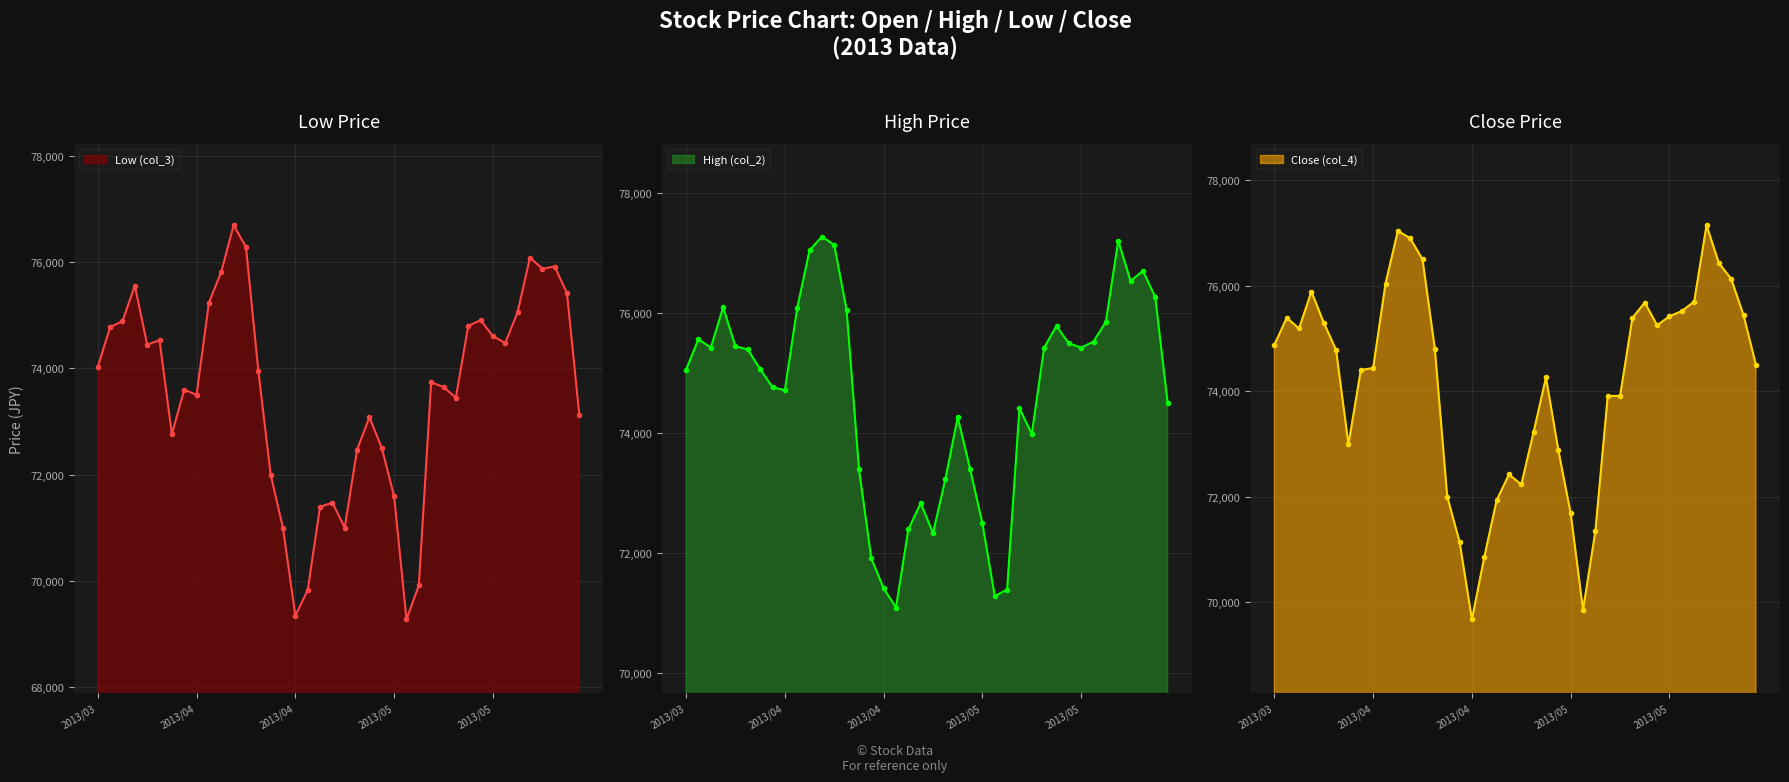

At which category does the chart reach its peak across all series?

2013/04/11